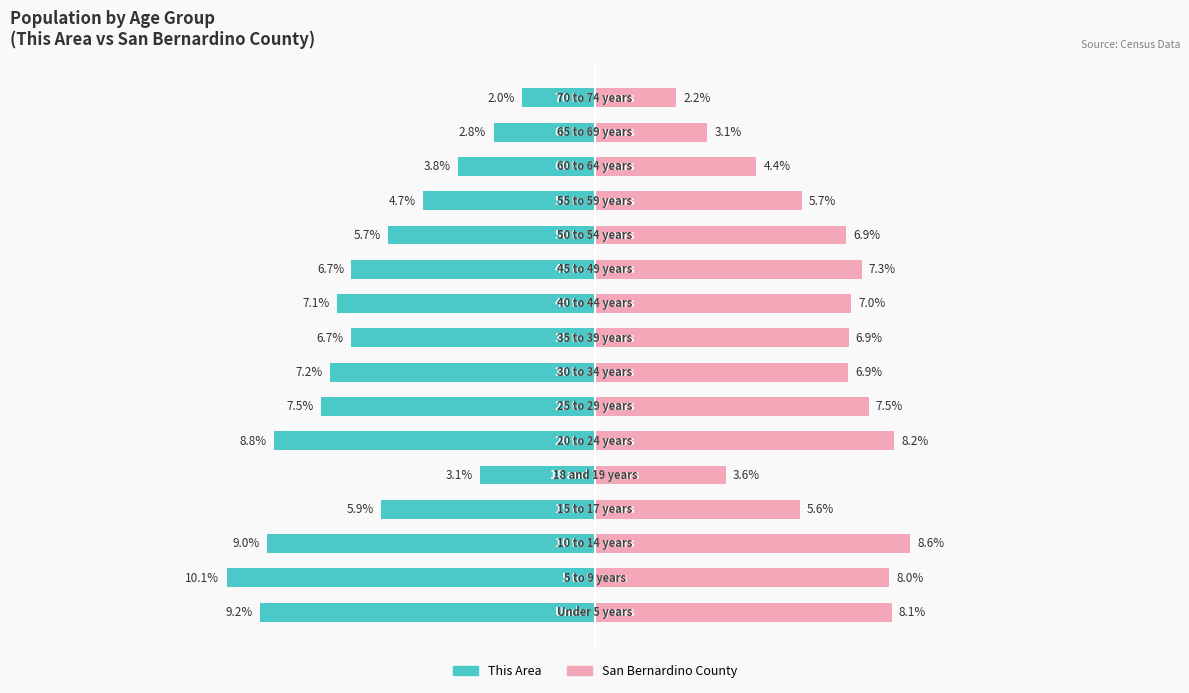

List the series in order of their overall mean, highest first.

San Bernardino County, This Area